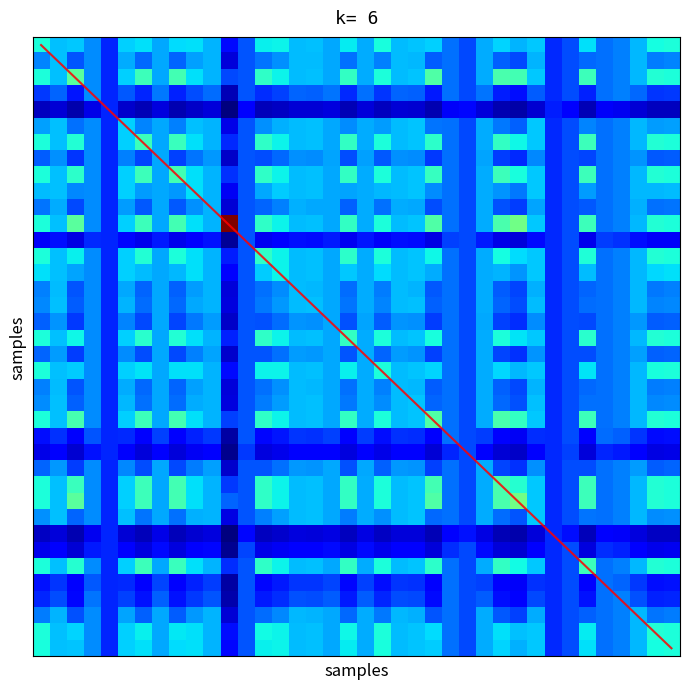

Reading left to right, what are all the values shown in this chart?

5.3	4.4	6.3	3.8	2.5	4.7	5.9	4.2	5.9	4.9	4.3	13.1	3.2	5.6	5.1	4.4	4.5	4.2	5.7	4.2	5.4	4.4	4.5	6.1	3.5	3.0	4.2	6.1	6.6	4.6	2.6	3.0	5.9	3.5	3.7	4.4	5.4	5.3